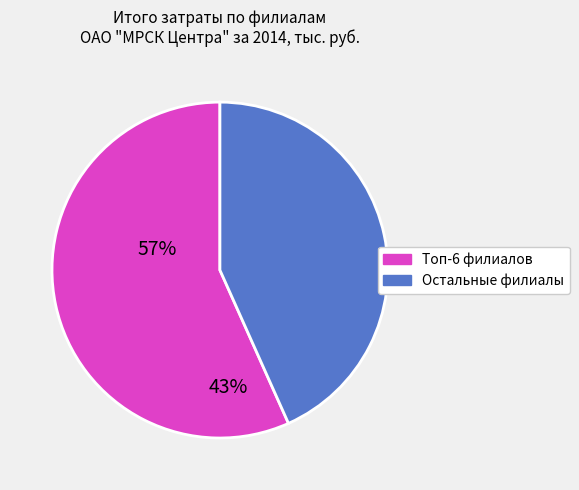

How many slices are in this pie chart?

2